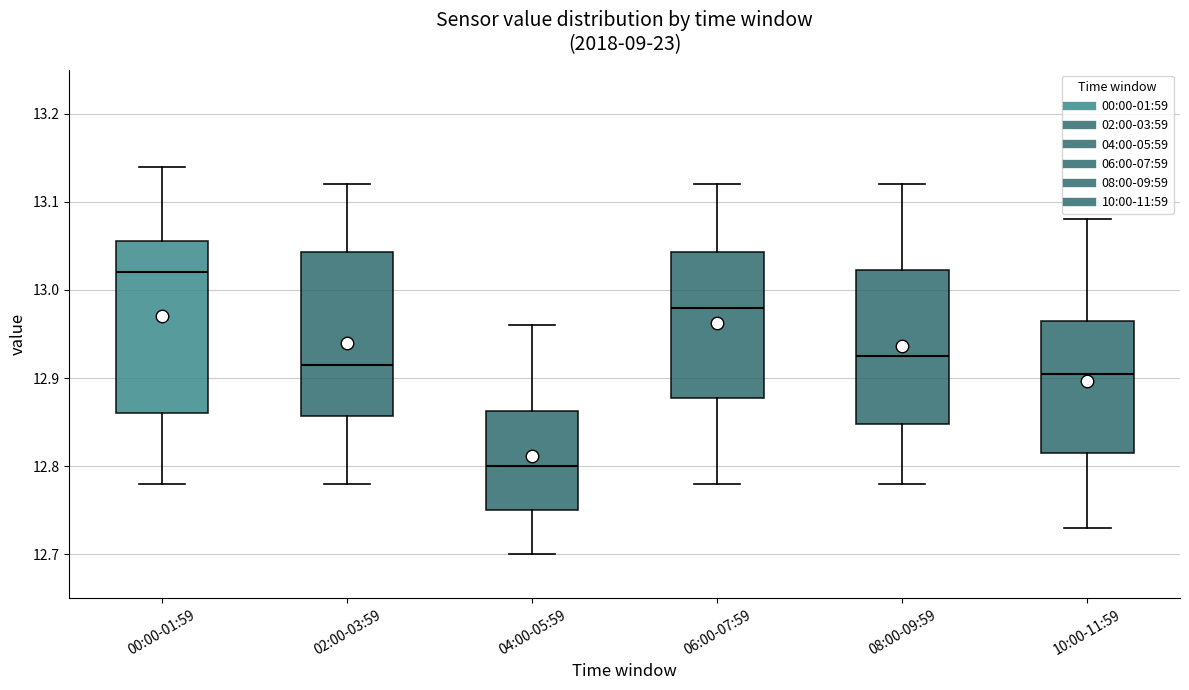

Where does the lower whisker of the box for 04:00-05:59 end on the y-axis? The values are not printed on the chart, so give them approximately, as read against the axis.

12.70